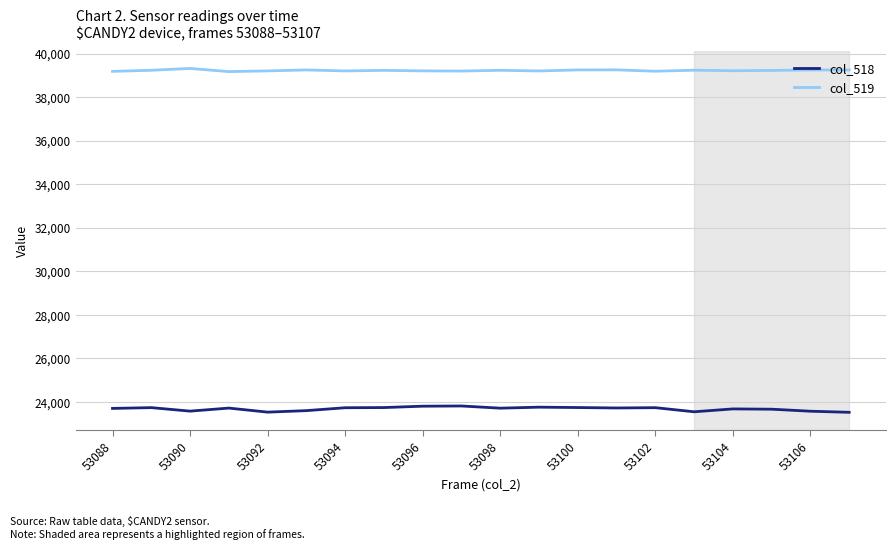

What are all the series names shown in the legend?

col_518, col_519